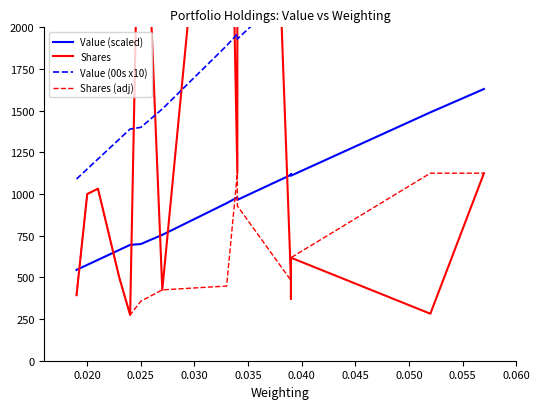

True or false: Shares (adj) and Value (00s x10) cross at least once.

False